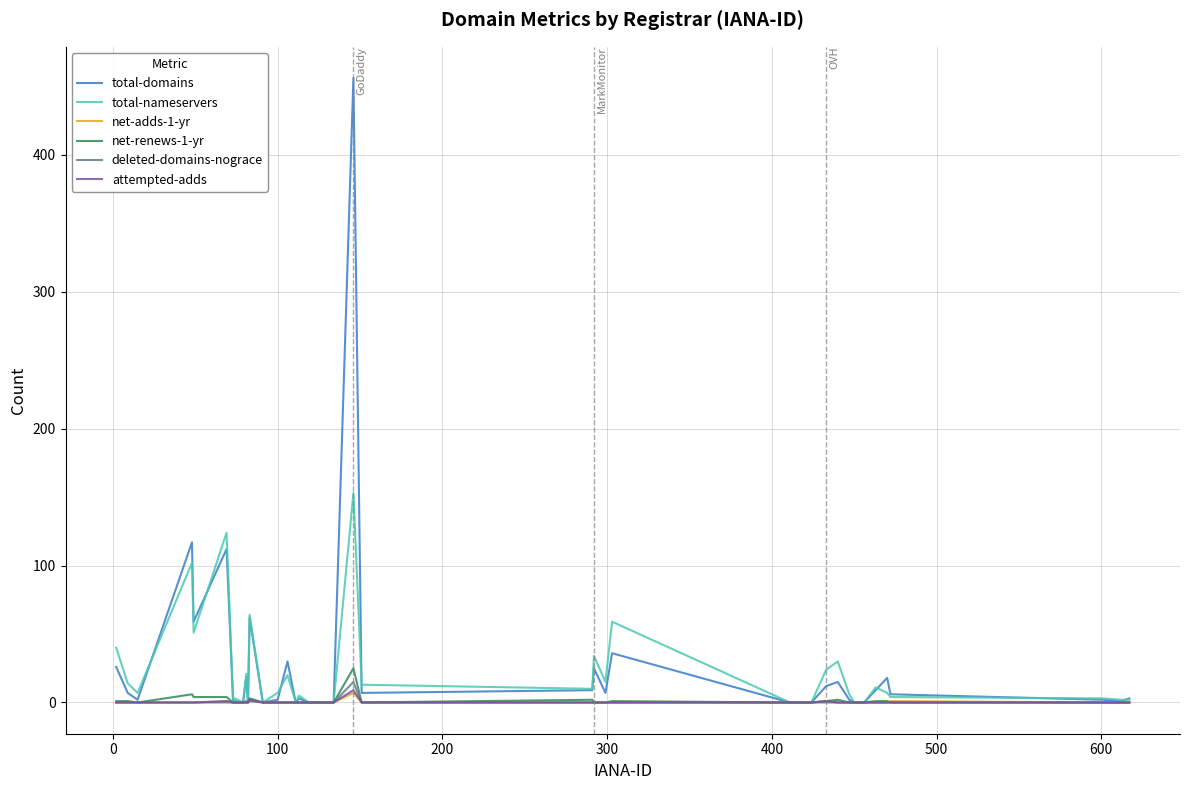

What is the difference between the second highest and second lowest values in the total-nameservers series?

124